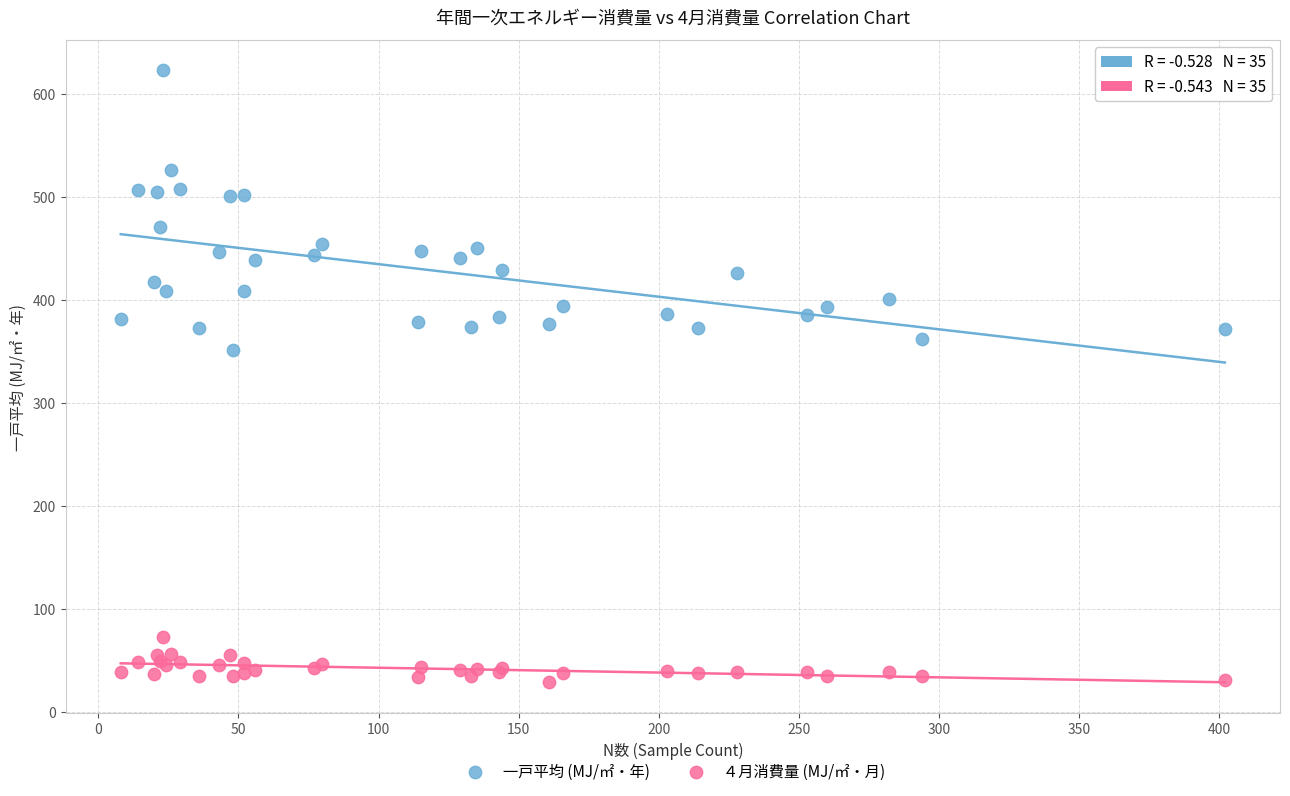

What are all the series names shown in the legend?

一戸平均 (MJ/㎡・年), ４月消費量 (MJ/㎡・月)